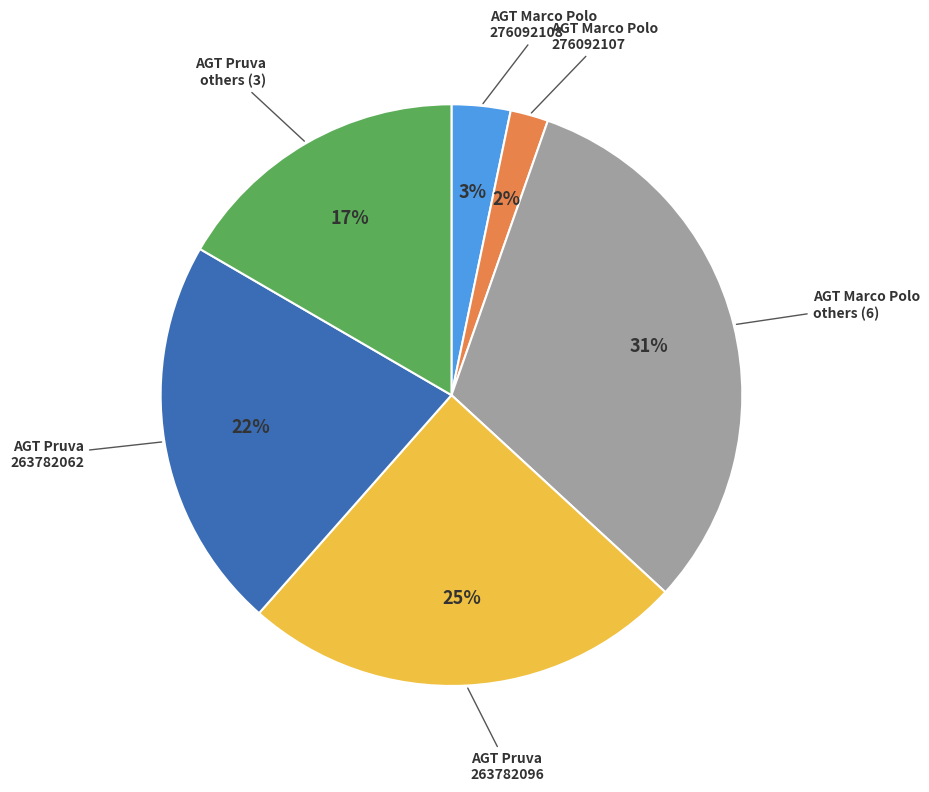

To the nearest percent, what is the average slice percentage?

17%